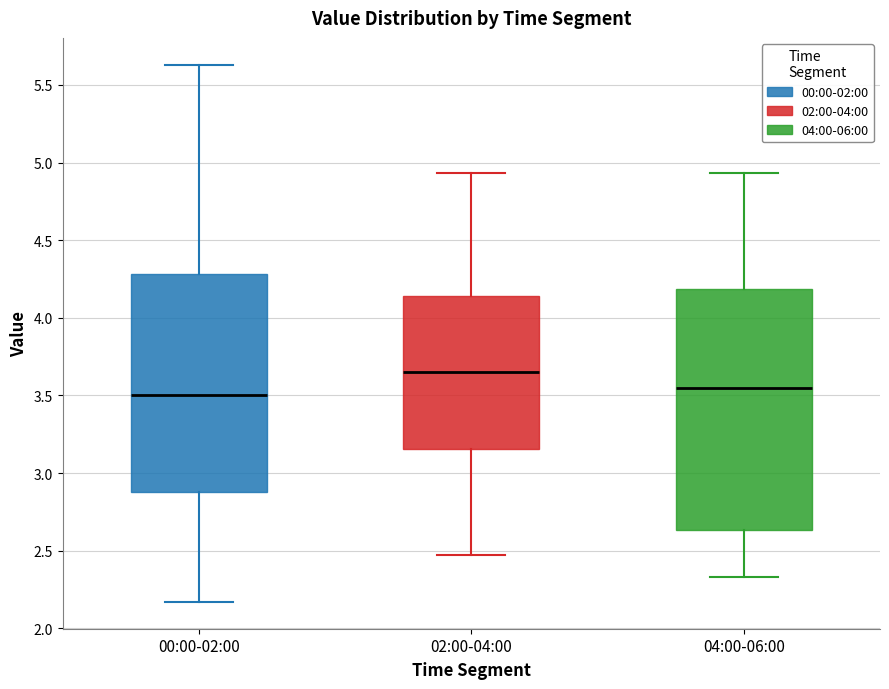

Where does the lower whisker of the box for 04:00-06:00 end on the y-axis? The values are not printed on the chart, so give them approximately, as read against the axis.

2.35